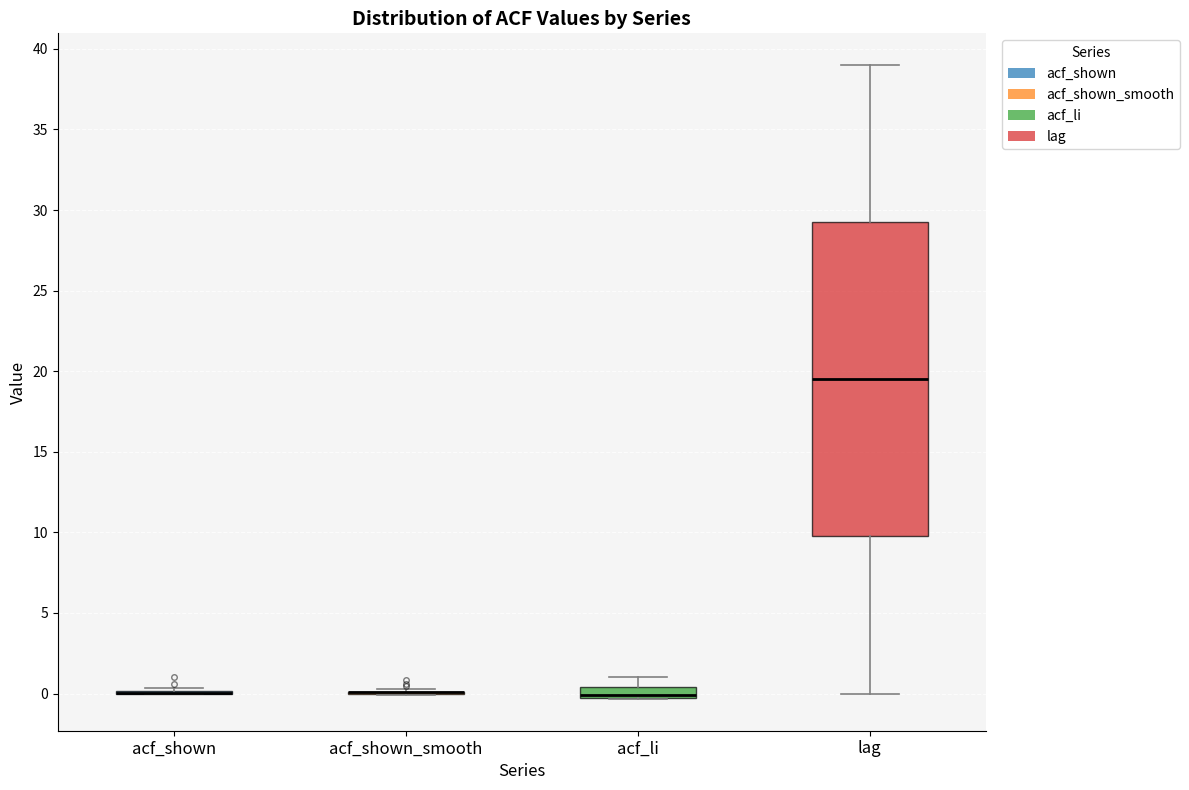

Which box is the tallest, from its lower edge to its upper edge?

lag